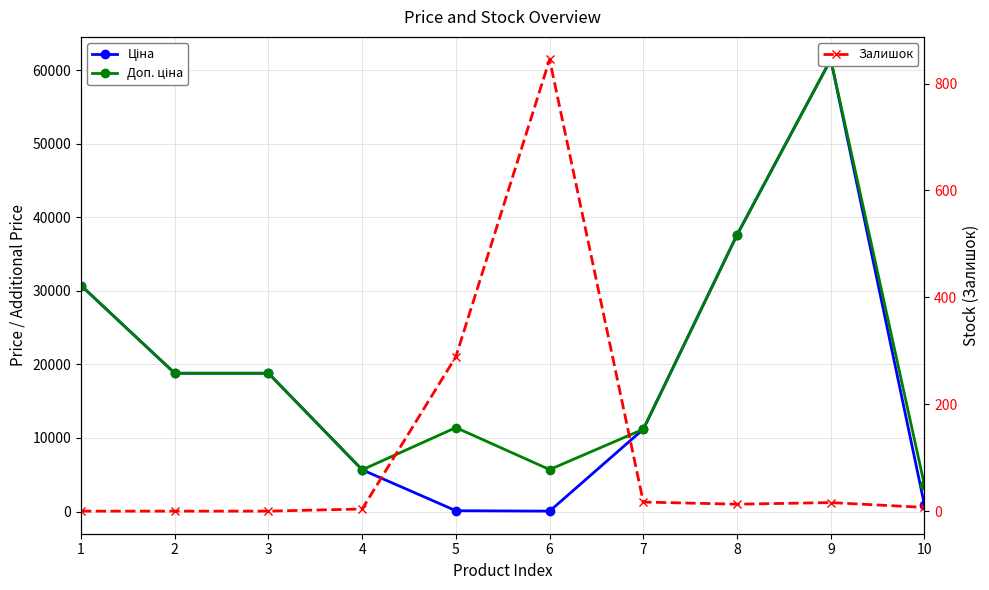

List the labels in order of Ціна value, smallest first.

6, 5, 10, 4, 7, 2, 3, 1, 8, 9